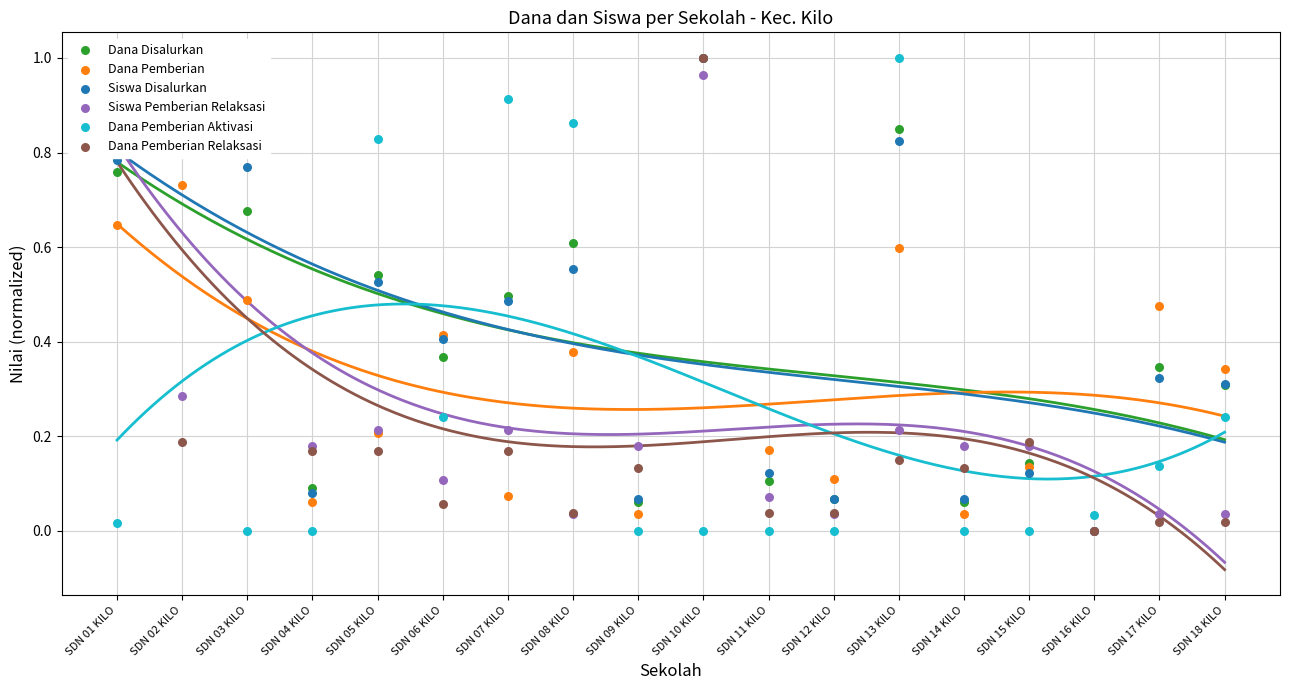

Which series has the widest spread of Y values?

Dana Disalurkan